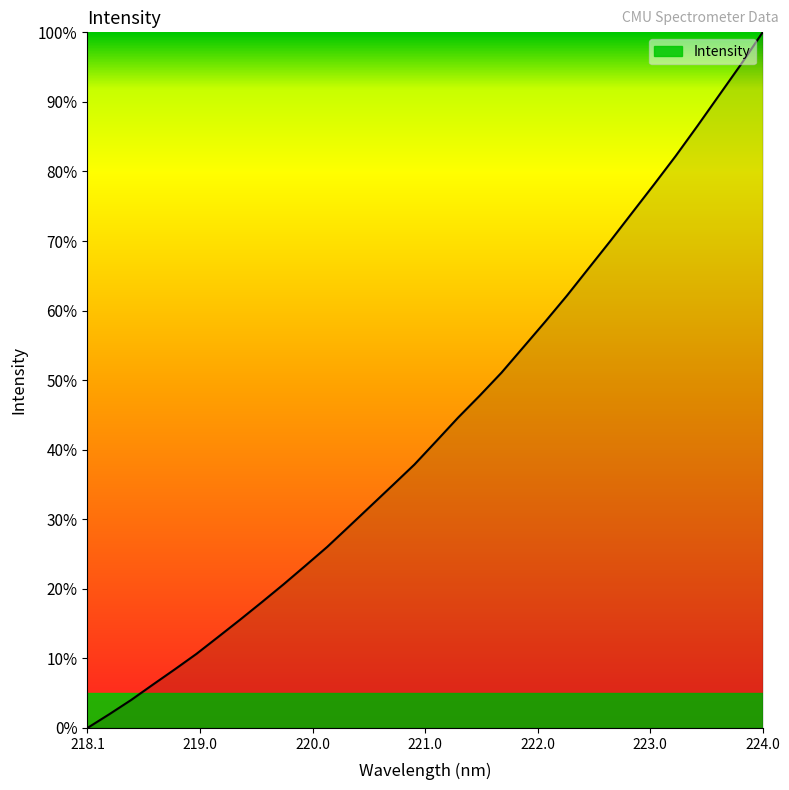

How many categories are shown in the chart?

32